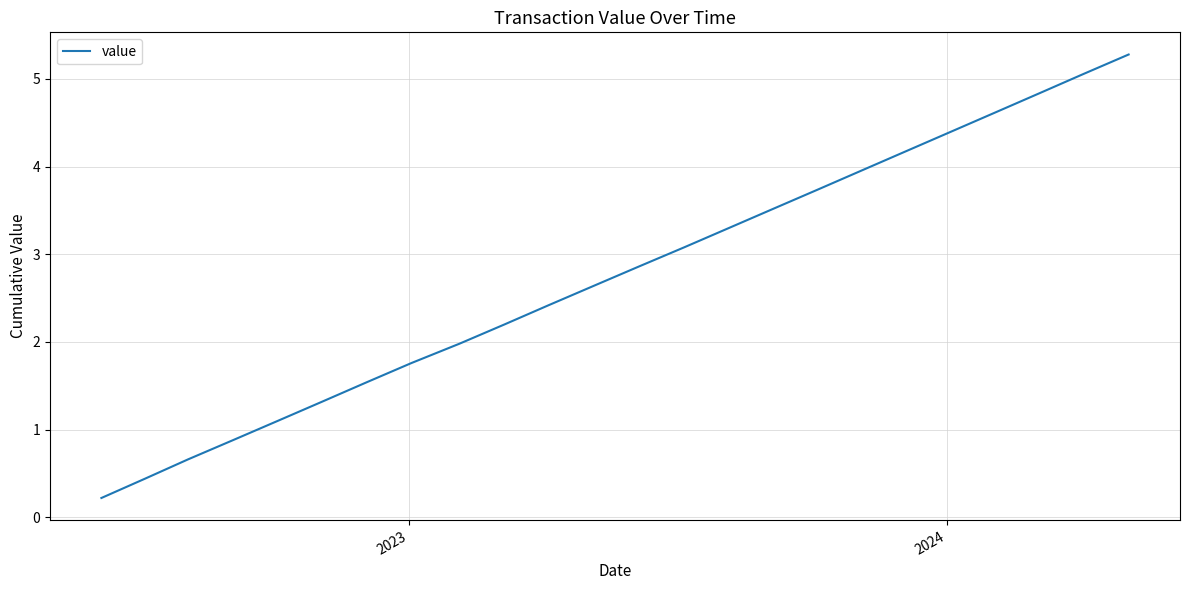

What is the greatest value displayed?

5.3